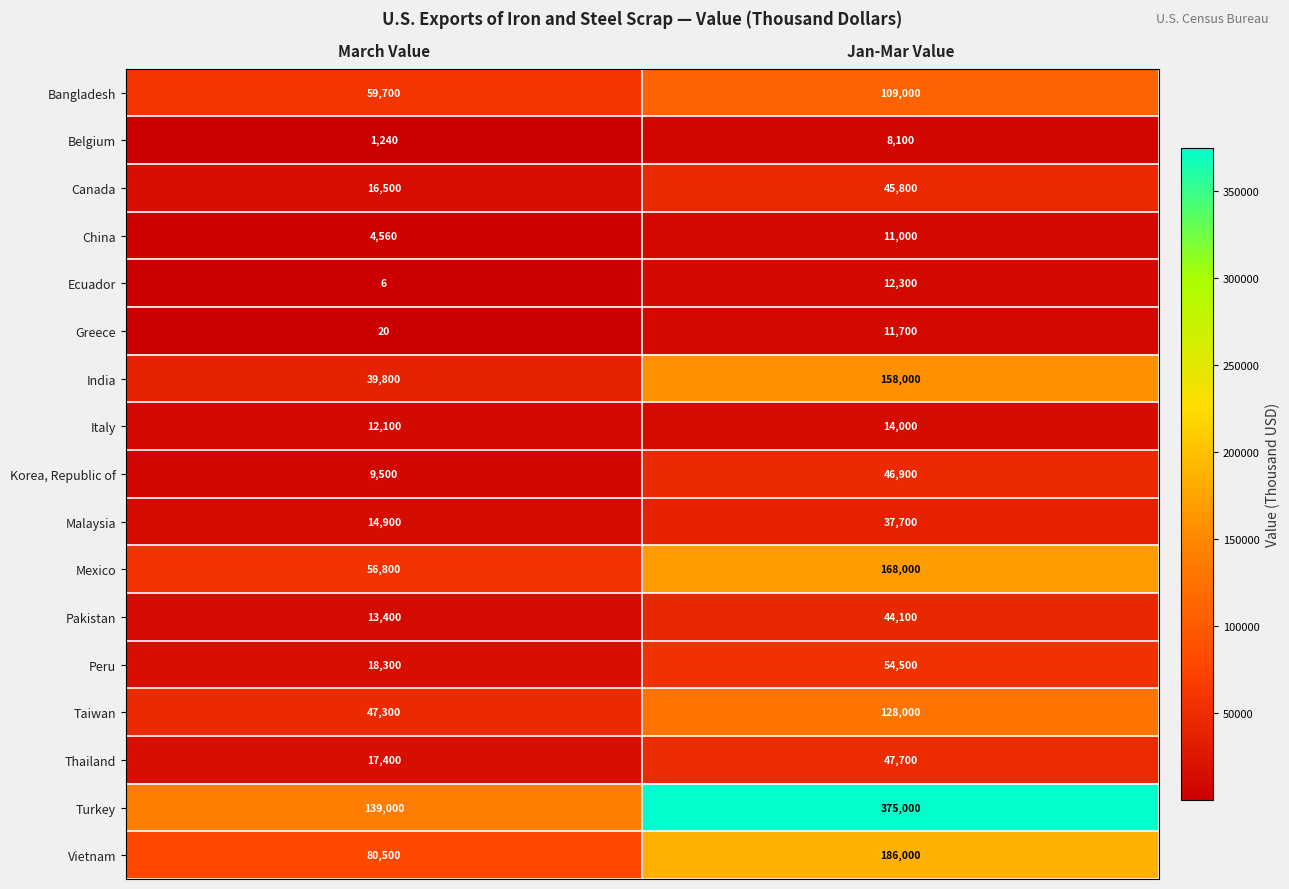

What is the maximum value shown in the chart?

375000